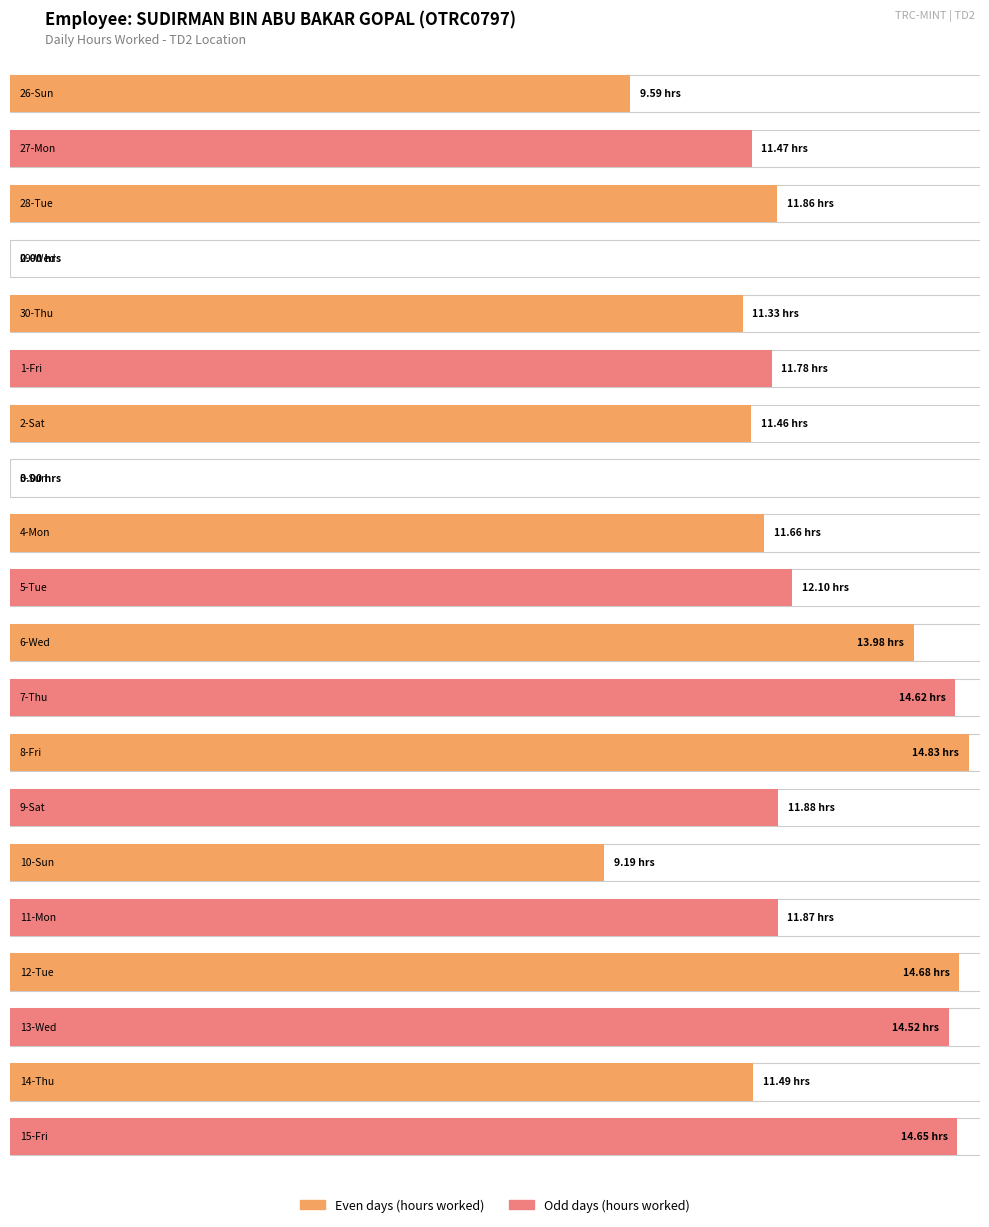

What is the value of the 12th bar from the left?

14.6